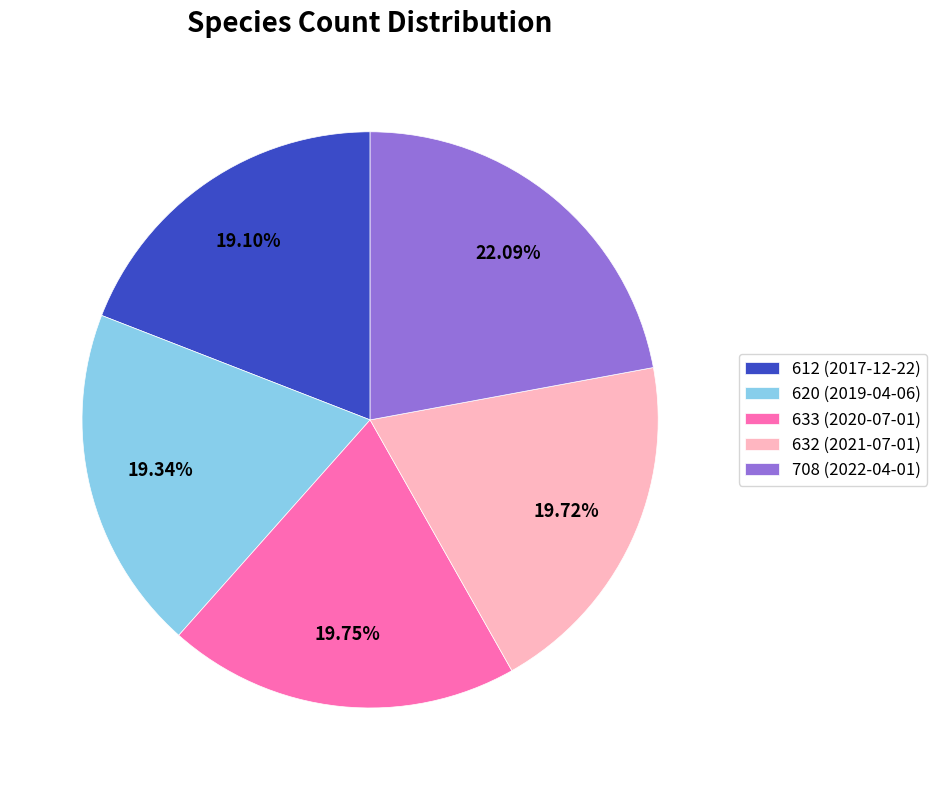

Is there any slice that represents more than half of the pie?

No